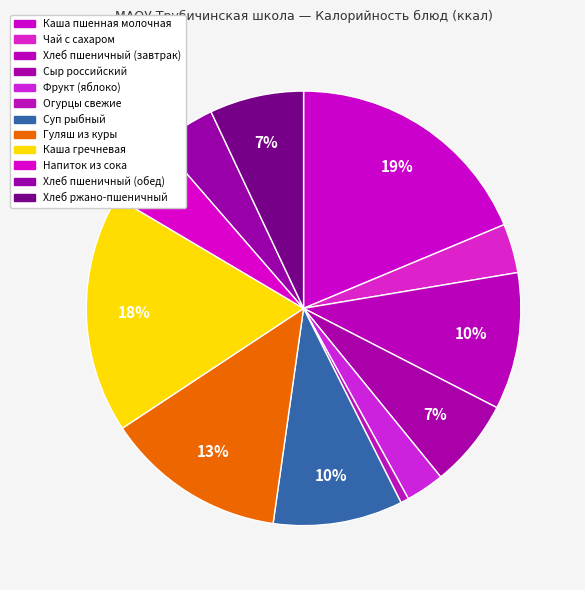

How many slices are in this pie chart?

12